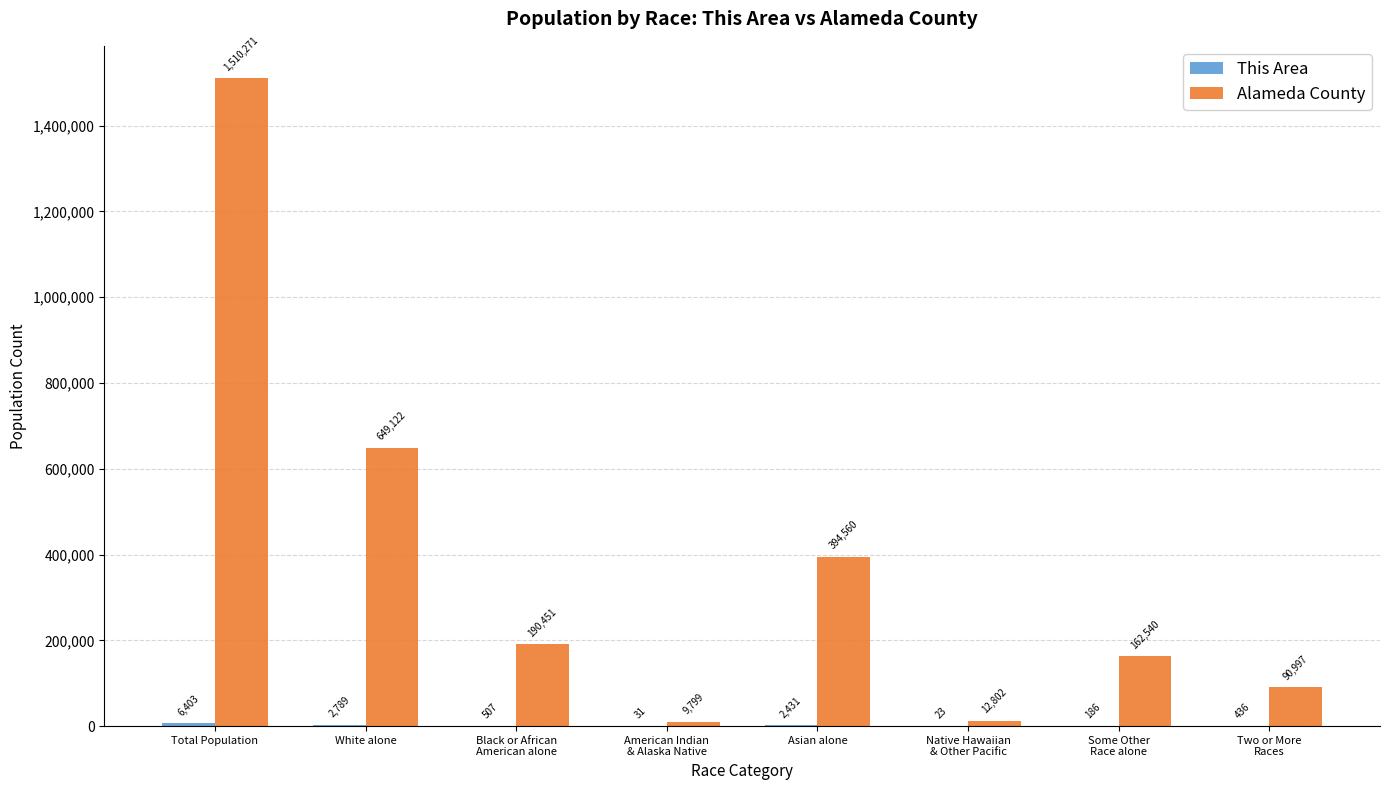

At which category is the sum across all series the highest?

Total Population